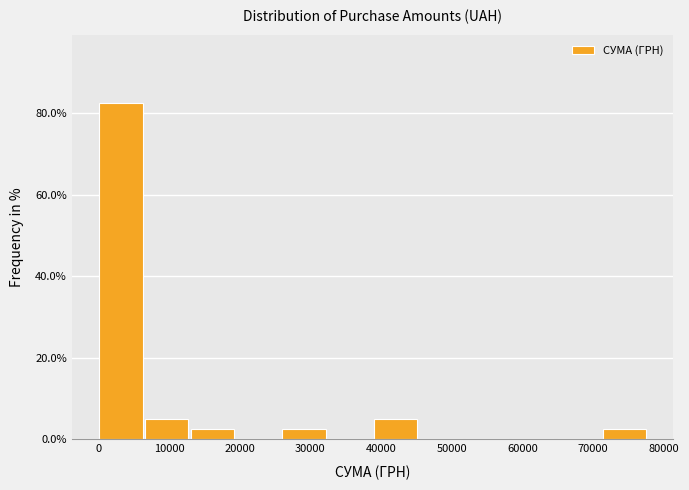

How tall is the bar that spans 26000 to 32000 on the x-axis? Neither the bar edges nor the heights are printed on the chart, so give them approximately, as read against the axes.

2